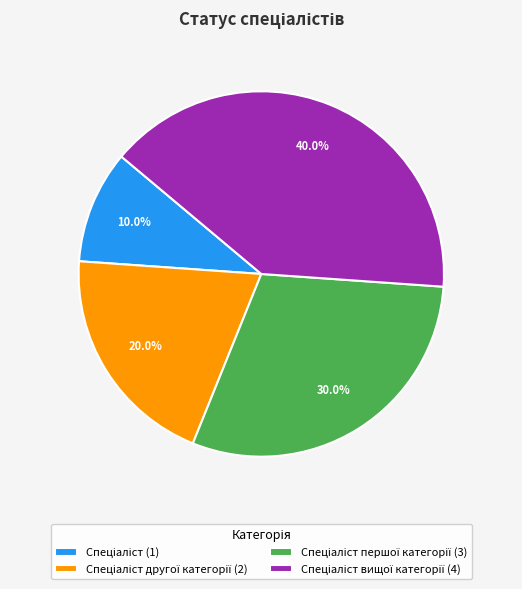

To the nearest percent, what is the average slice percentage?

25%